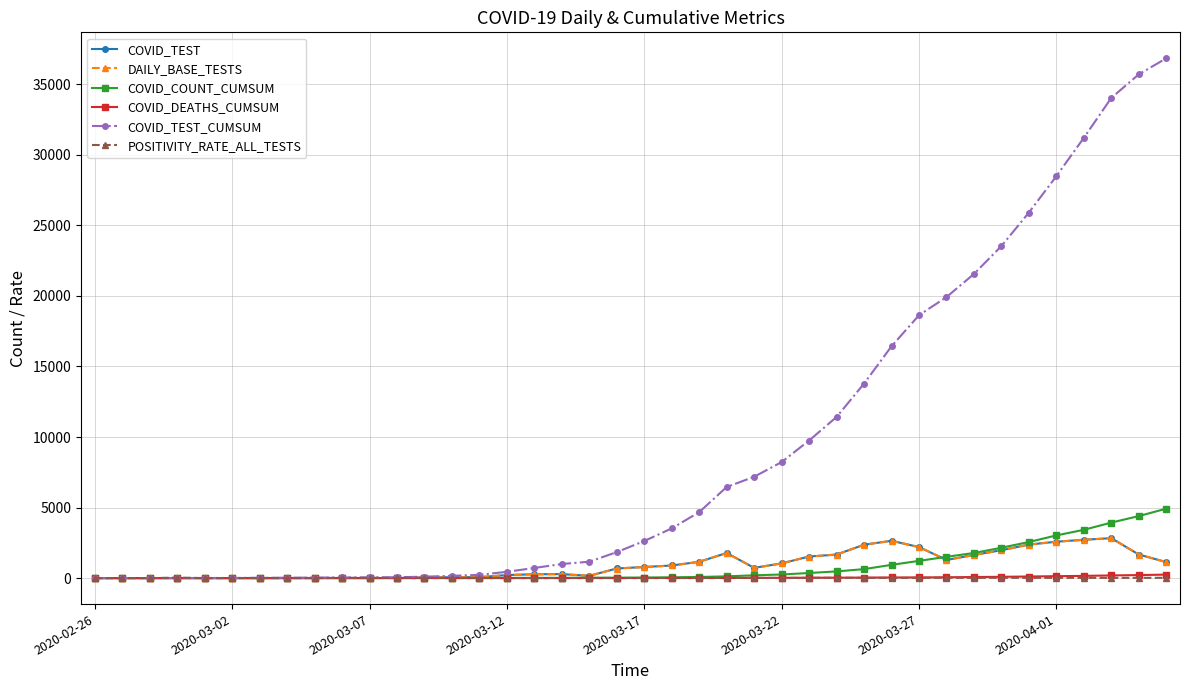

At how many categories does at least one series exceed 24480?

6